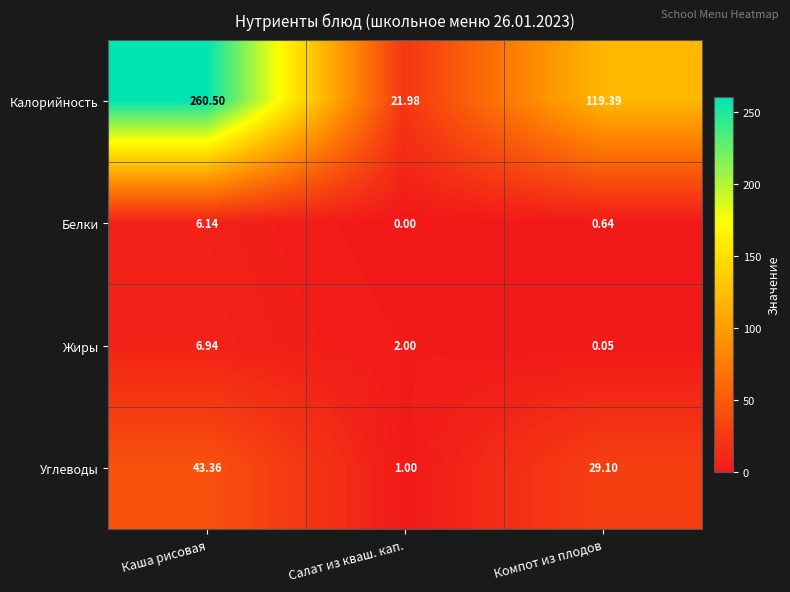

Which series has the largest range (max minus min)?

Калорийность